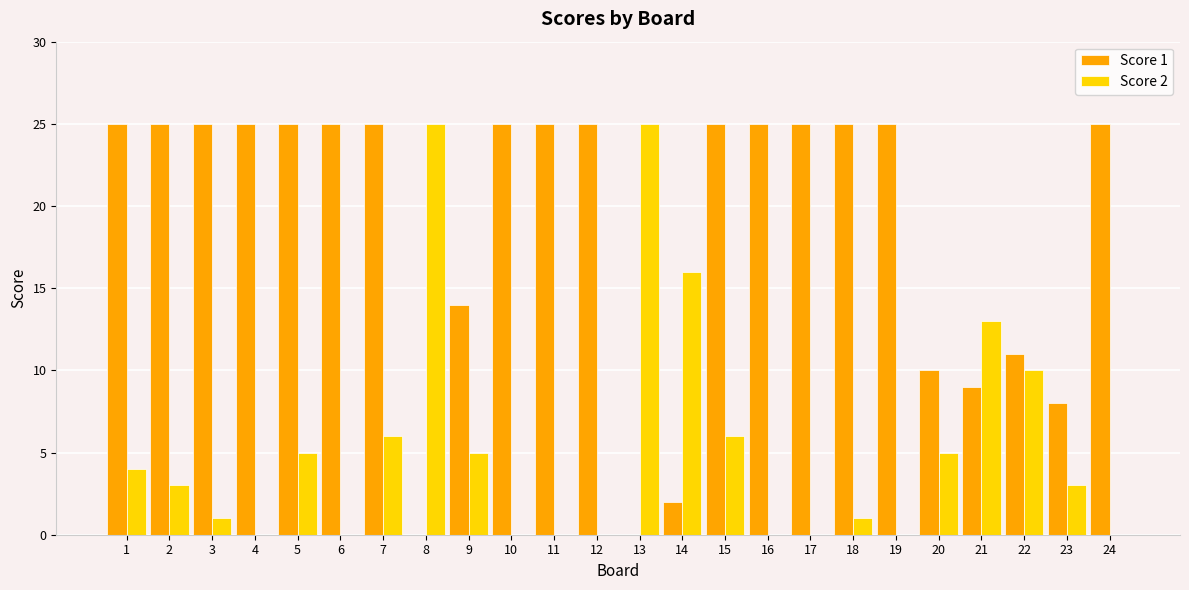

Which series has the largest total across all categories?

Score 1